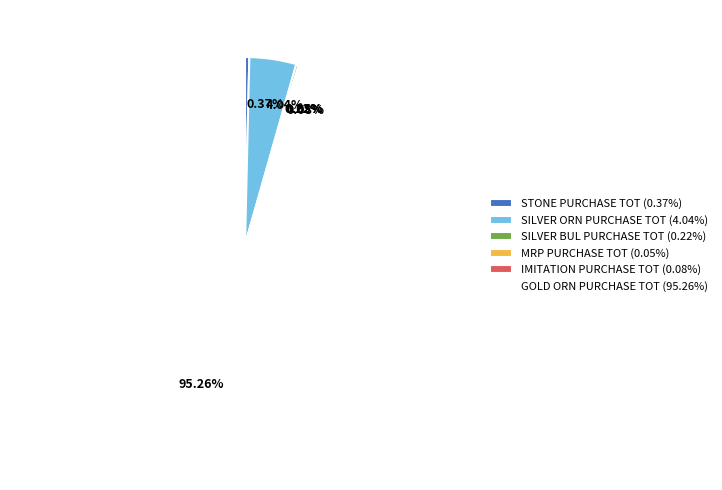

Does SILVER ORN PURCHASE TOT (4.04%) represent more than half of the total?

No